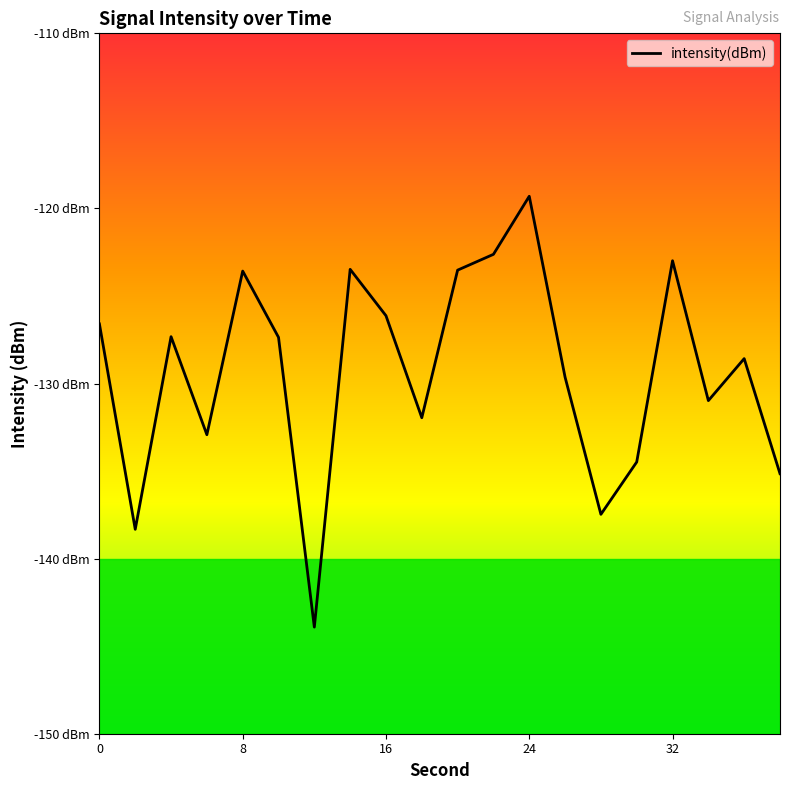

Does the chart display data point markers on the line(s)?

No